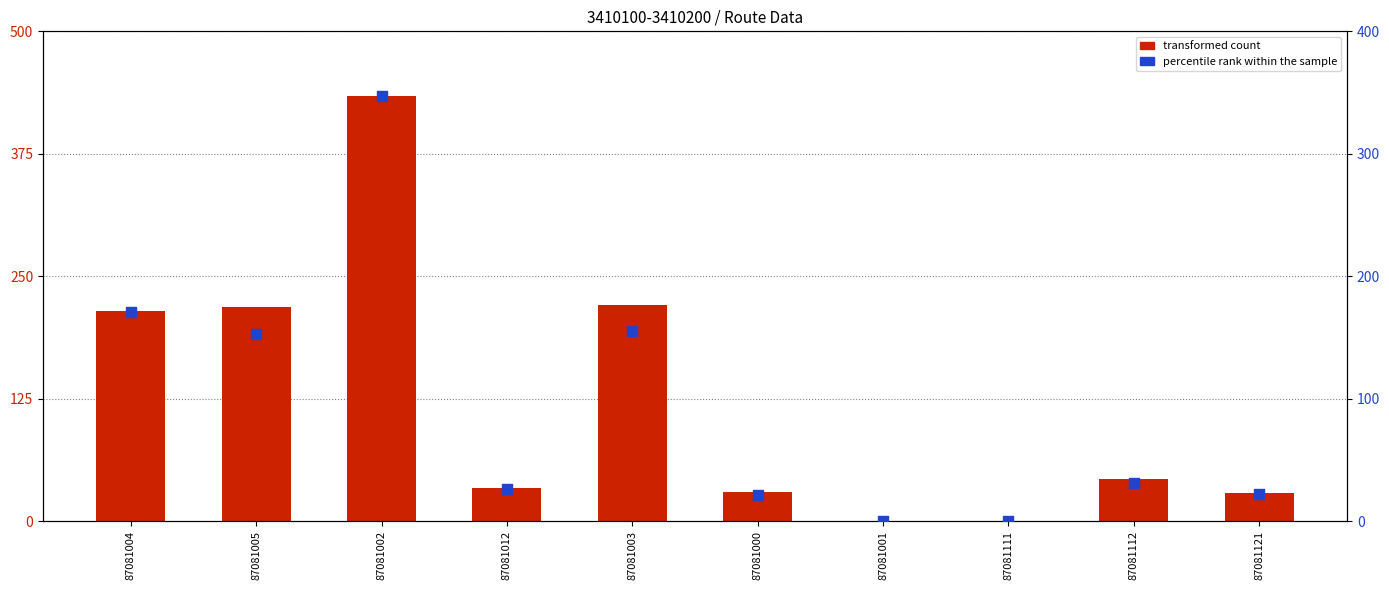

At which category is the sum across all series the highest?

87081002